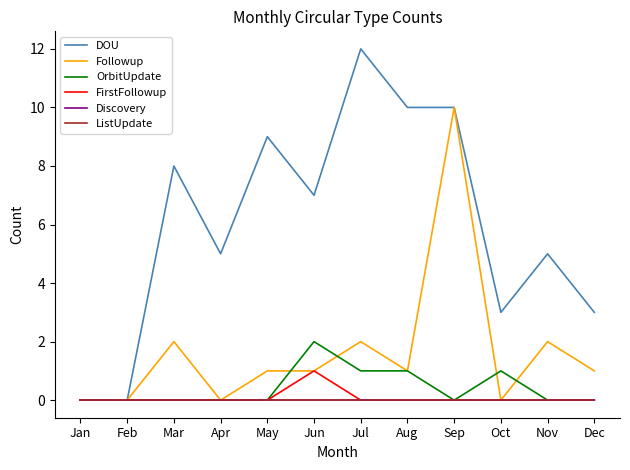

Does the chart display data point markers on the line(s)?

No